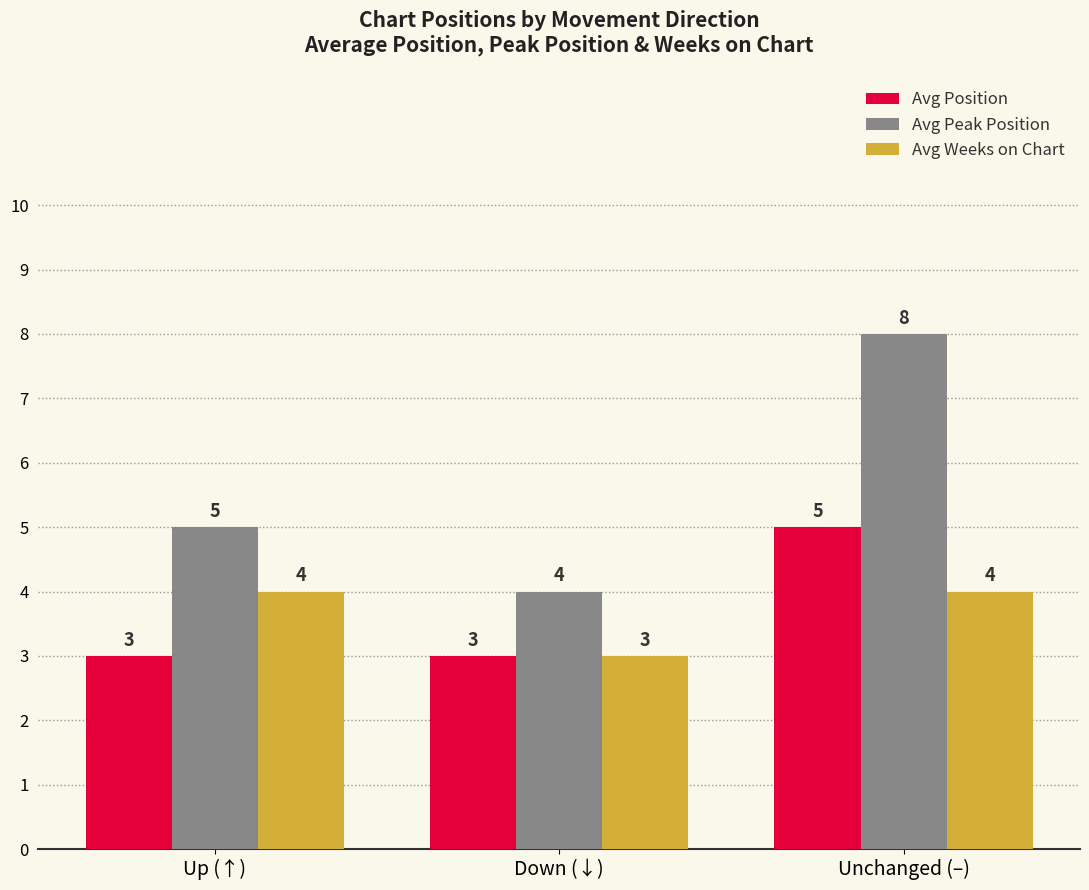

Reading left to right, extract all data points from this chart.

Avg Position: Up (↑)=3	Down (↓)=3	Unchanged (–)=5
Avg Peak Position: Up (↑)=5	Down (↓)=4	Unchanged (–)=8
Avg Weeks on Chart: Up (↑)=4	Down (↓)=3	Unchanged (–)=4